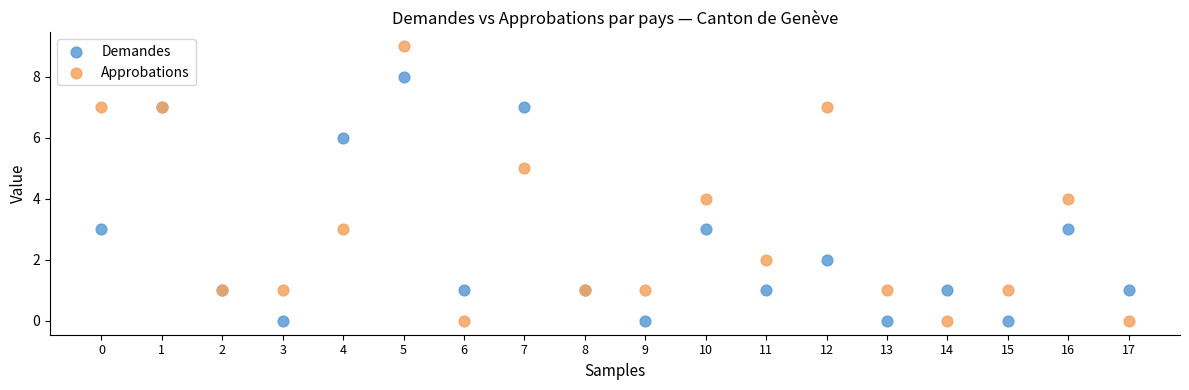

Which series contains the highest Y value?

Approbations